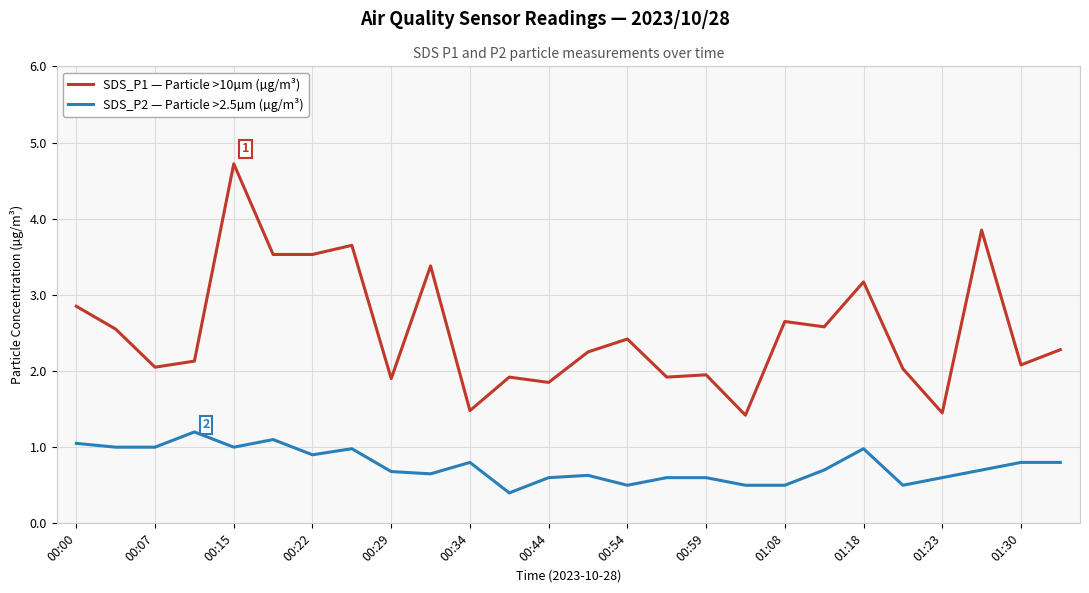

What is the maximum value for SDS_P1 — Particle >10µm (µg/m³)?

4.7